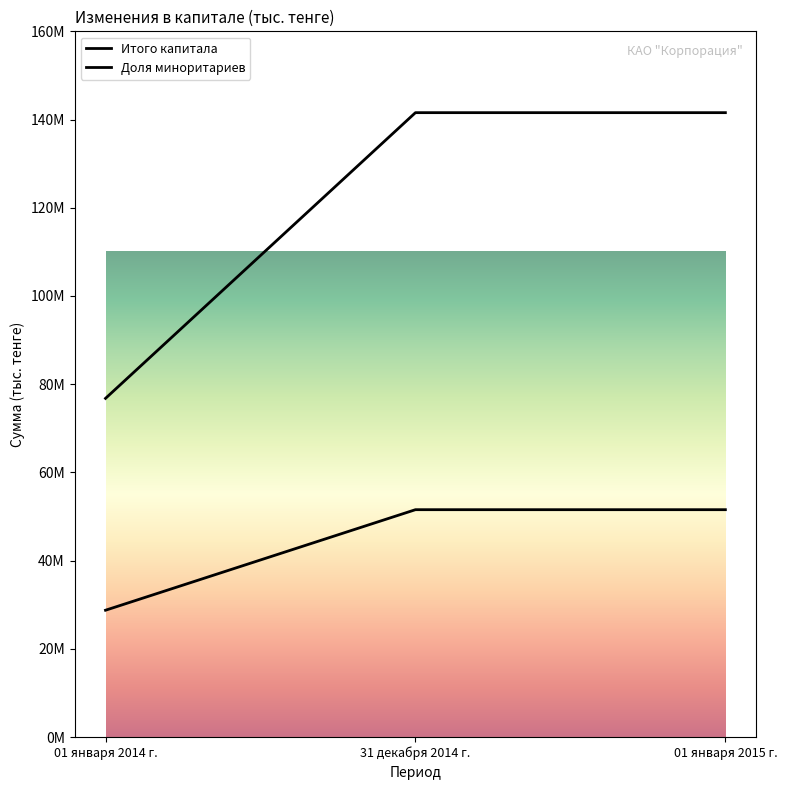

Is the value of Доля миноритариев at 01 января 2014 г. greater than the value of Итого капитала at 31 декабря 2014 г.?

No